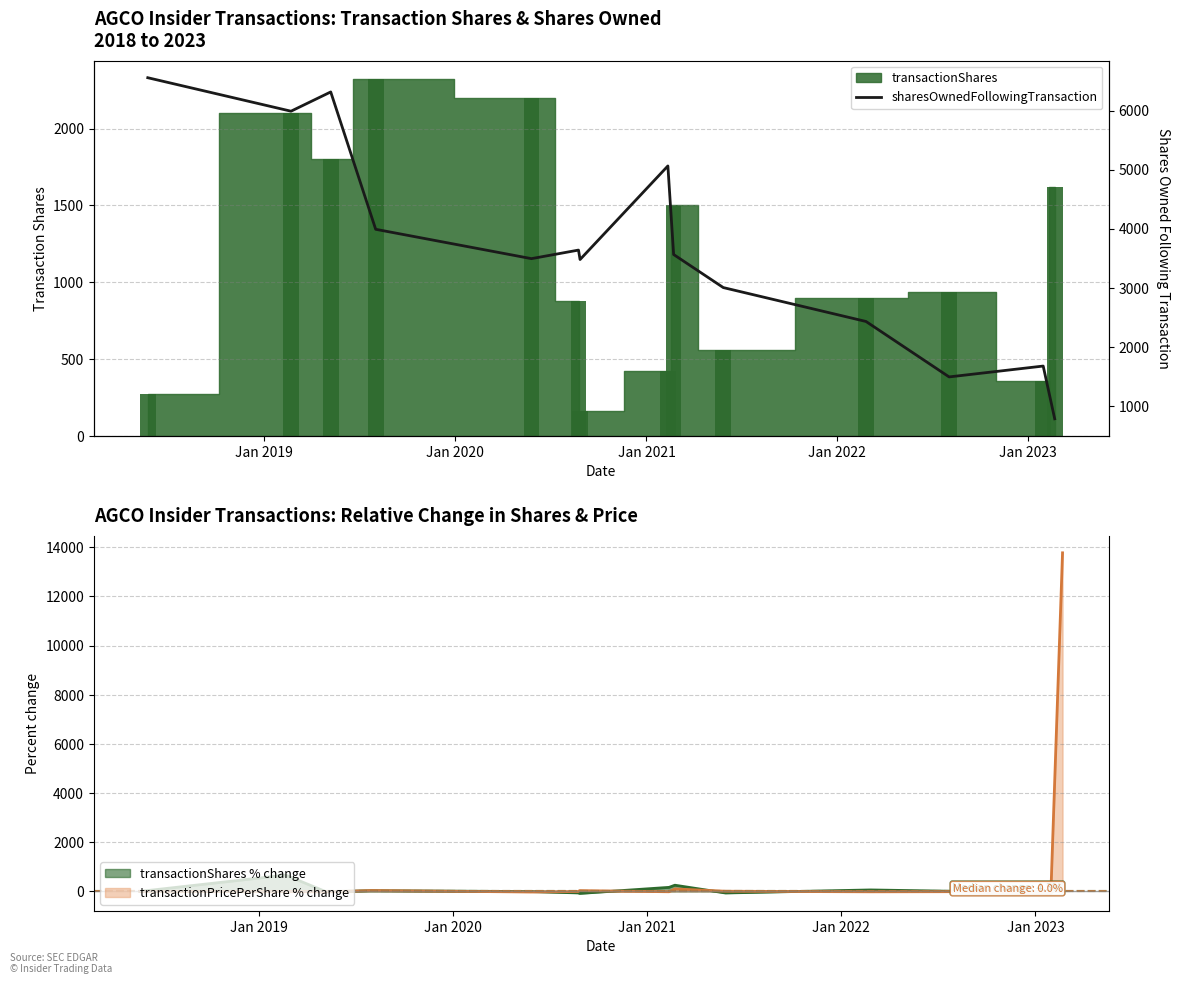

What is the difference between the maximum and minimum values?

5776